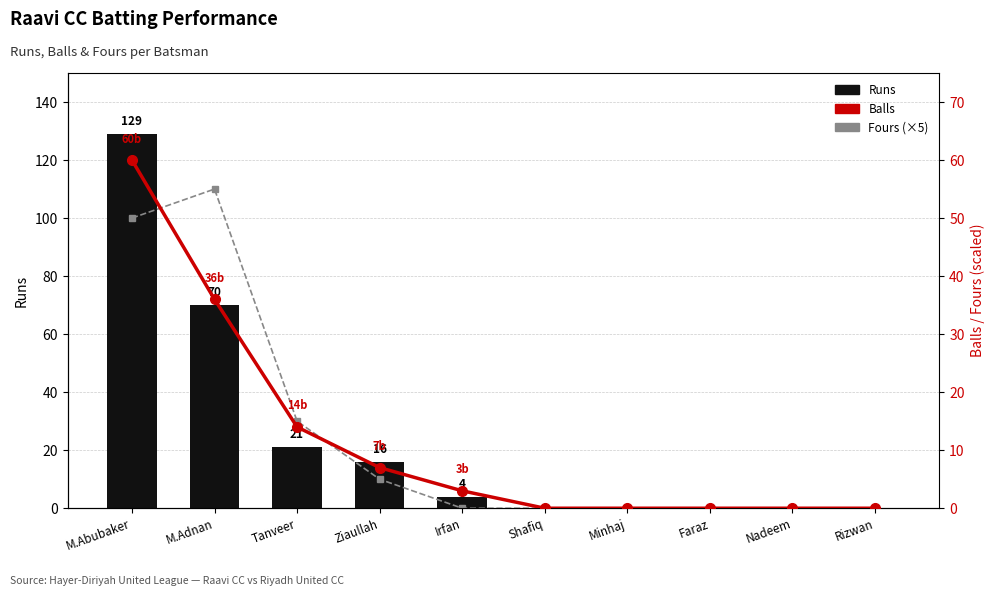

How many categories are shown in the chart?

10